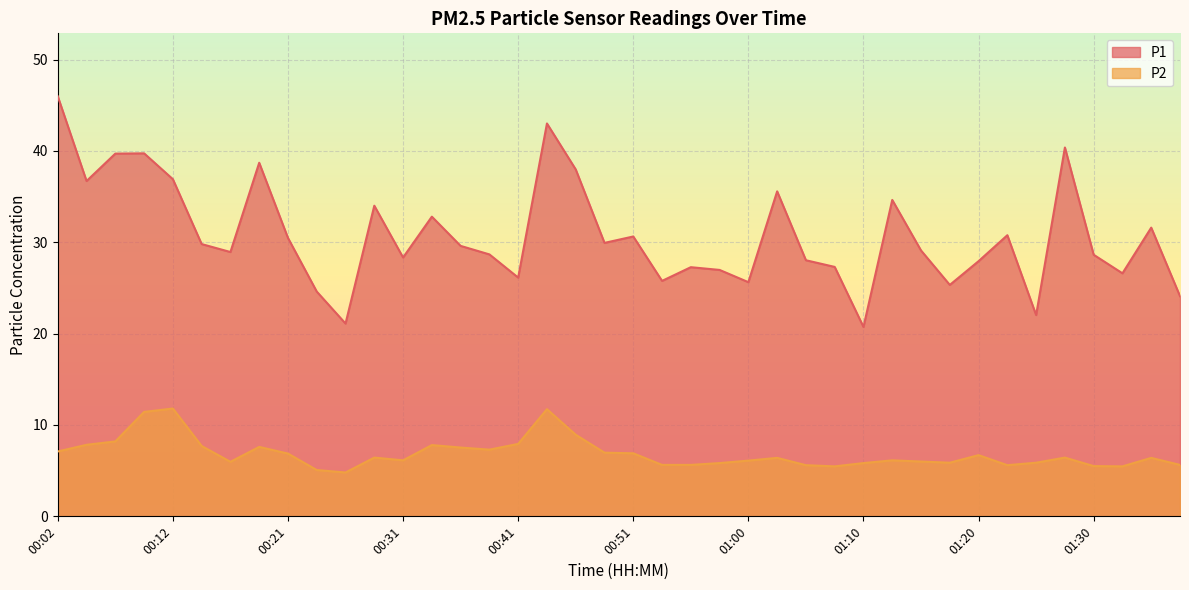

How many series are shown in this chart?

2